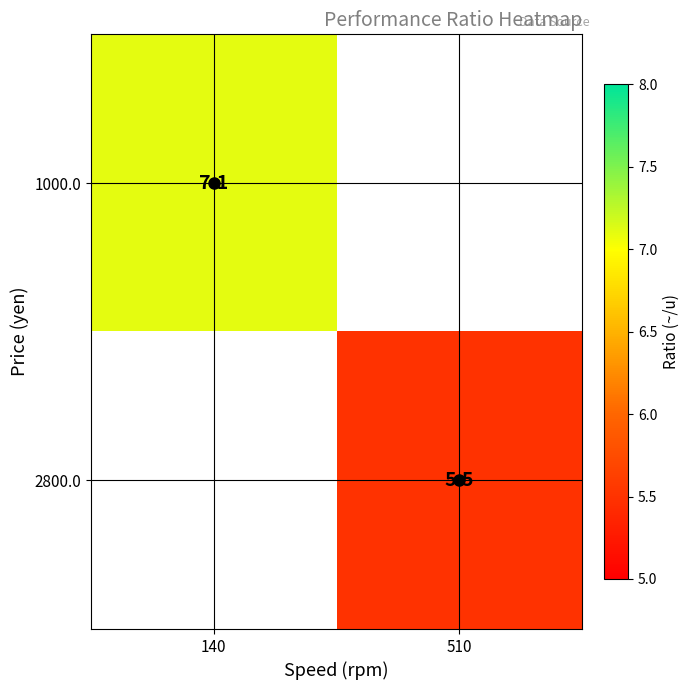

Which category has the lowest value in the 1000.0 series?

140